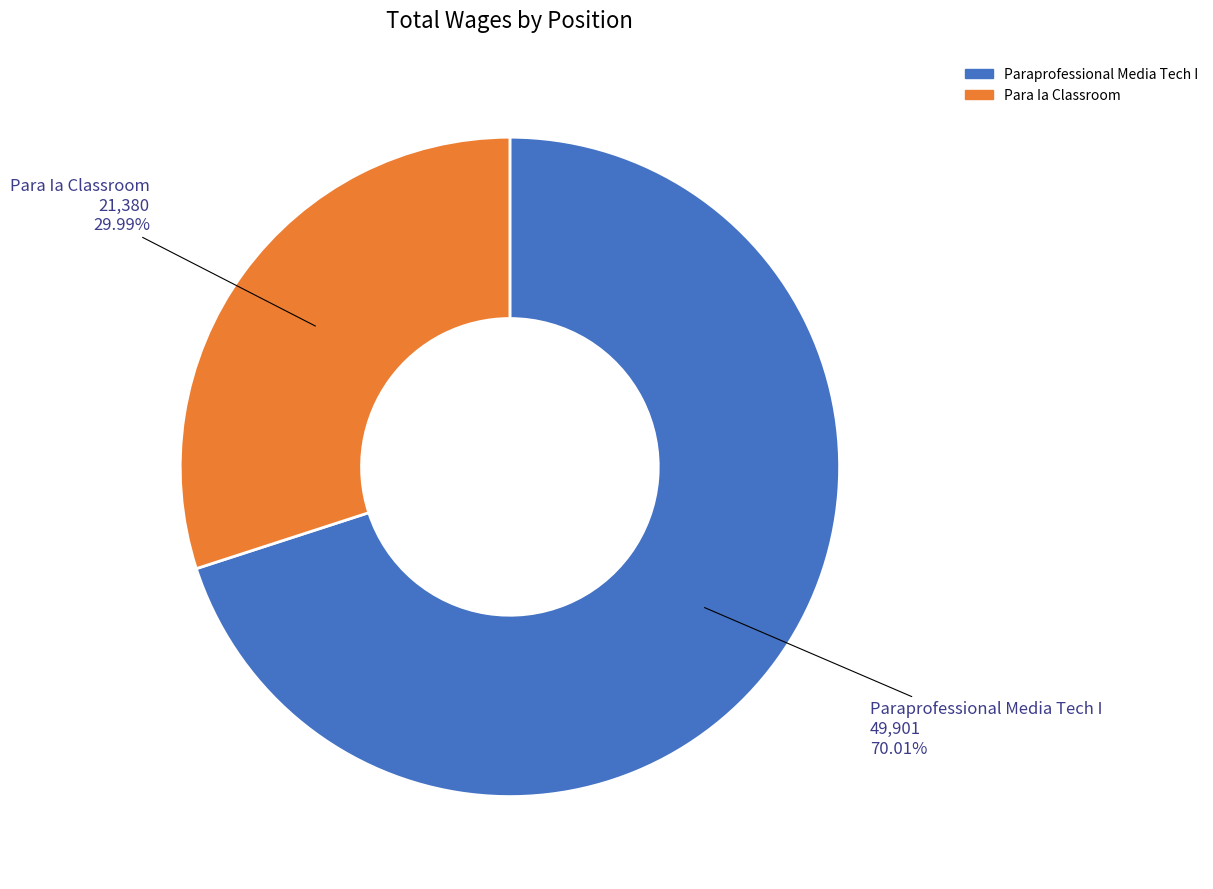

How many slices are in this pie chart?

2